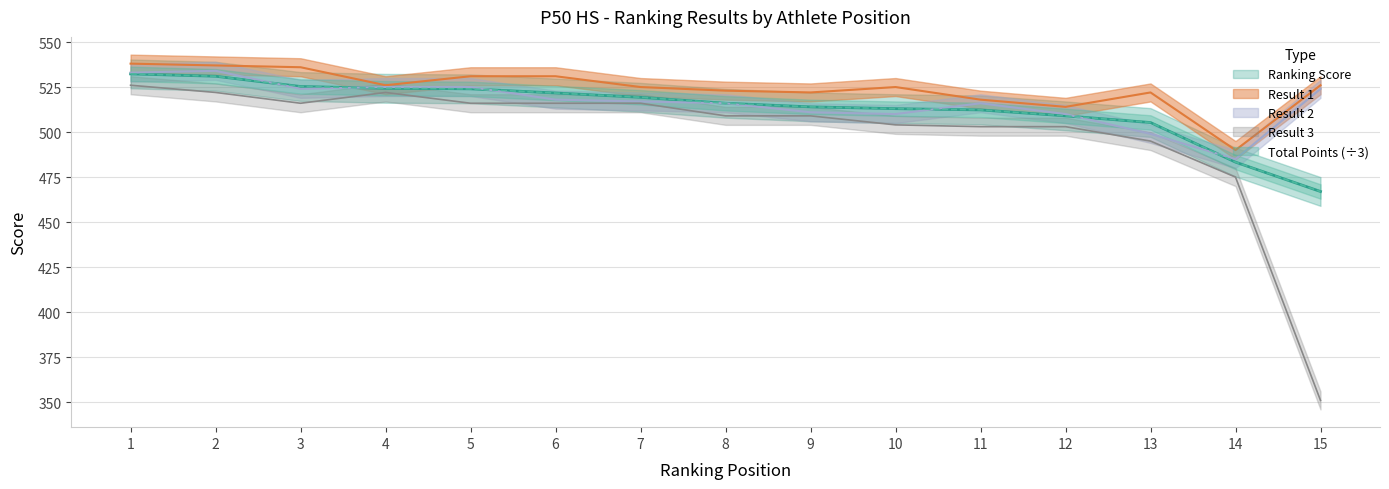

What is the difference between the Total Points values at 1 and 4?

8.0